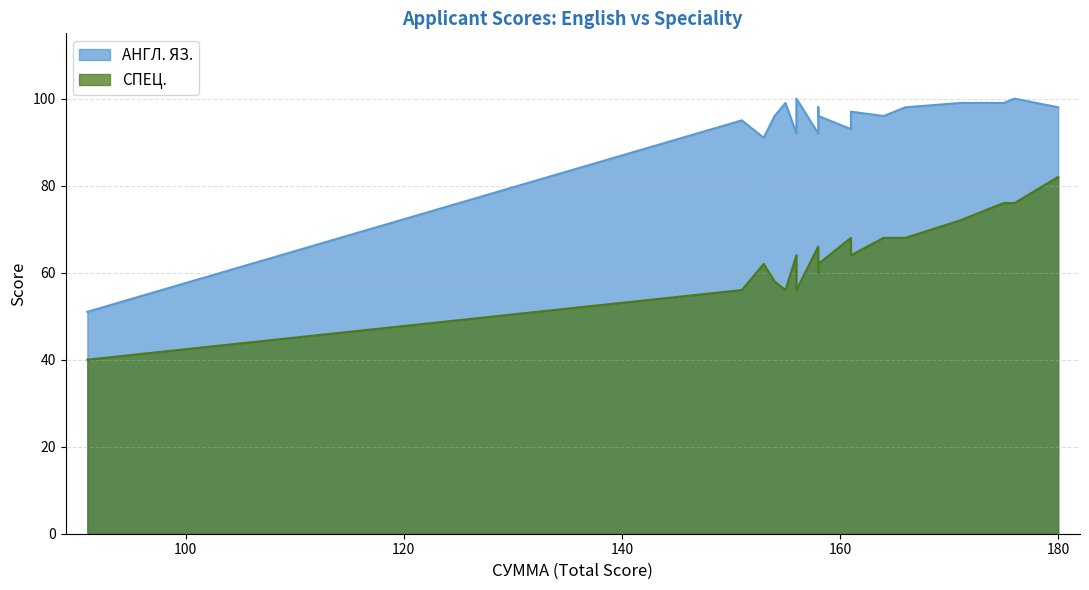

Is it true that АНГЛ. ЯЗ. equals 99 at 175?

True